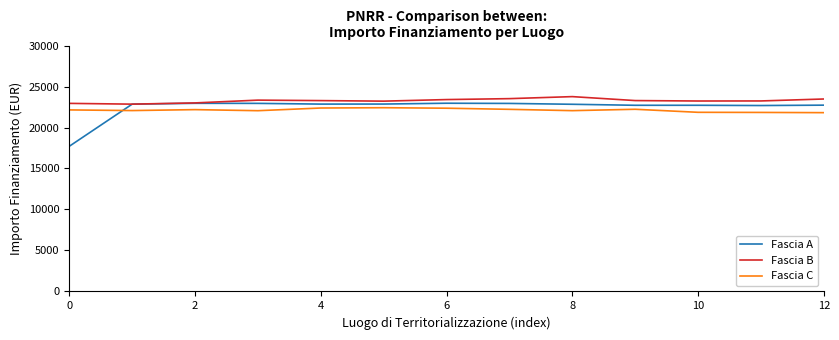

Rank the series by their average value, from highest to lowest.

Fascia B, Fascia A, Fascia C